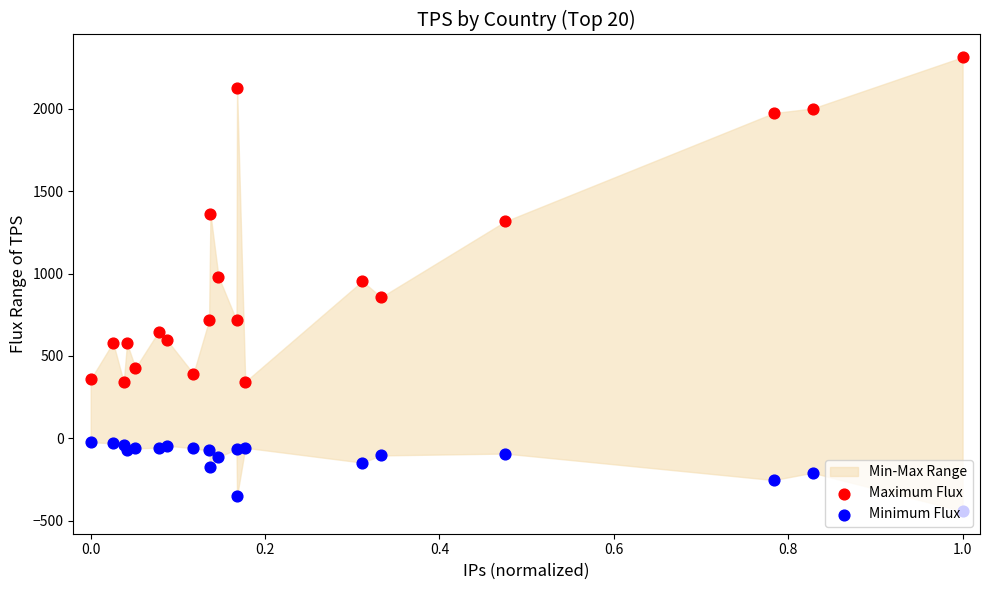

At how many categories does at least one series exceed 2004?

2